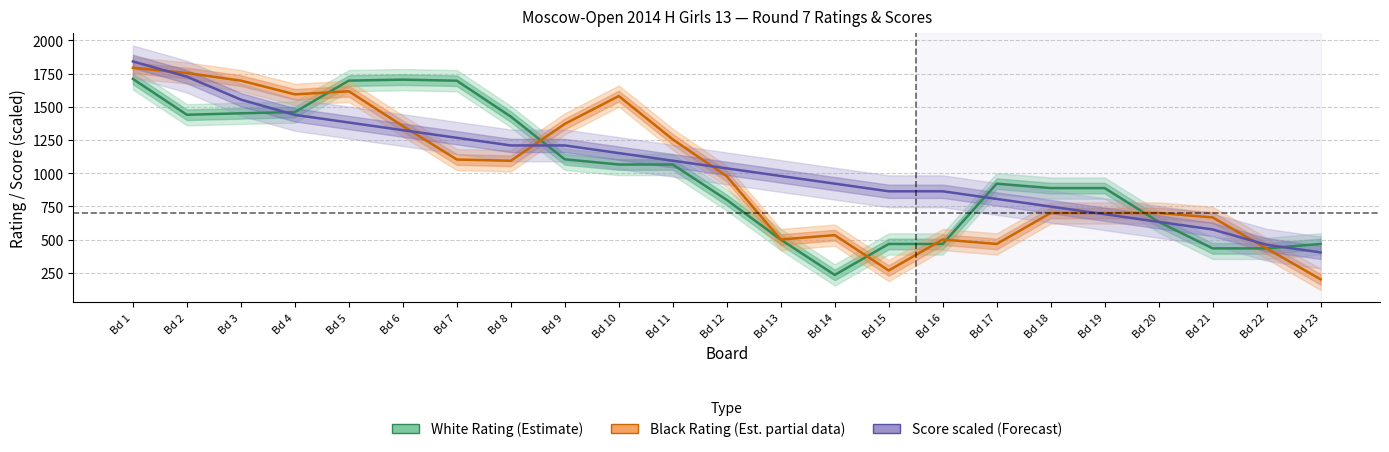

Reading left to right, list all the values displayed in this chart.

White Rating (Estimate): Bd 1=1710.3	Bd 2=1440.3	Bd 3=1451.3	Bd 4=1460.3	Bd 5=1697.7	Bd 6=1705.0	Bd 7=1697.0	Bd 8=1426.3	Bd 9=1104.7	Bd 10=1065.3	Bd 11=1065.3	Bd 12=798.7	Bd 13=500.0	Bd 14=233.3	Bd 15=466.7	Bd 16=466.7	Bd 17=921.0	Bd 18=887.7	Bd 19=887.7	Bd 20=633.3	Bd 21=433.3	Bd 22=433.3	Bd 23=466.7
Black Rating (Est. partial data): Bd 1=1794.3	Bd 2=1755.0	Bd 3=1697.7	Bd 4=1594.0	Bd 5=1617.3	Bd 6=1355.7	Bd 7=1103.0	Bd 8=1093.3	Bd 9=1371.3	Bd 10=1581.3	Bd 11=1254.7	Bd 12=976.7	Bd 13=500.0	Bd 14=533.3	Bd 15=266.7	Bd 16=500.0	Bd 17=466.7	Bd 18=700.0	Bd 19=700.0	Bd 20=700.0	Bd 21=666.7	Bd 22=433.3	Bd 23=200.0
White Score (Forecast): Bd 1=1842.4	Bd 2=1727.3	Bd 3=1554.5	Bd 4=1439.4	Bd 5=1381.8	Bd 6=1324.2	Bd 7=1266.7	Bd 8=1209.1	Bd 9=1209.1	Bd 10=1151.5	Bd 11=1093.9	Bd 12=1036.4	Bd 13=978.8	Bd 14=921.2	Bd 15=863.6	Bd 16=863.6	Bd 17=806.1	Bd 18=748.5	Bd 19=690.9	Bd 20=633.3	Bd 21=575.8	Bd 22=460.6	Bd 23=403.0